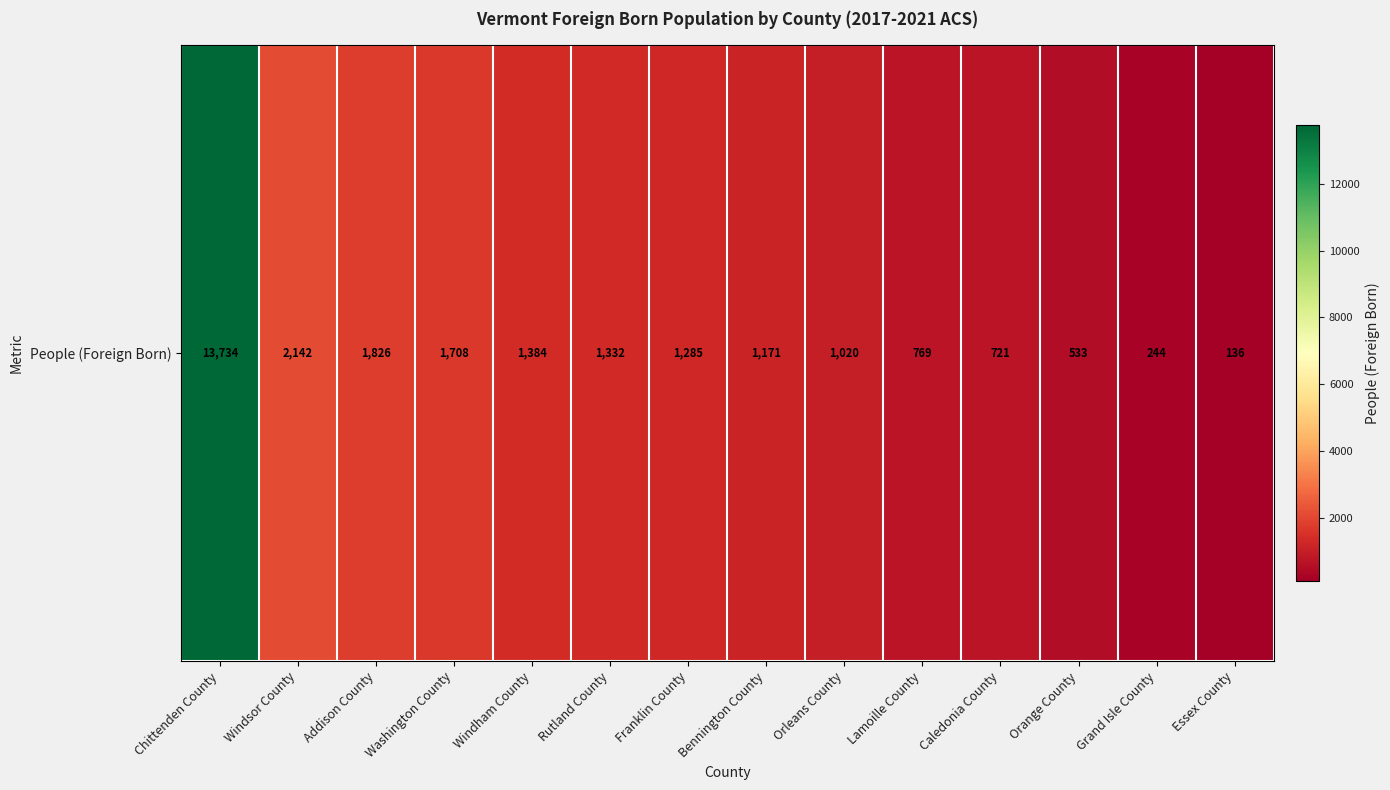

What is the approximate value at Windham County, to the nearest 10?

1380